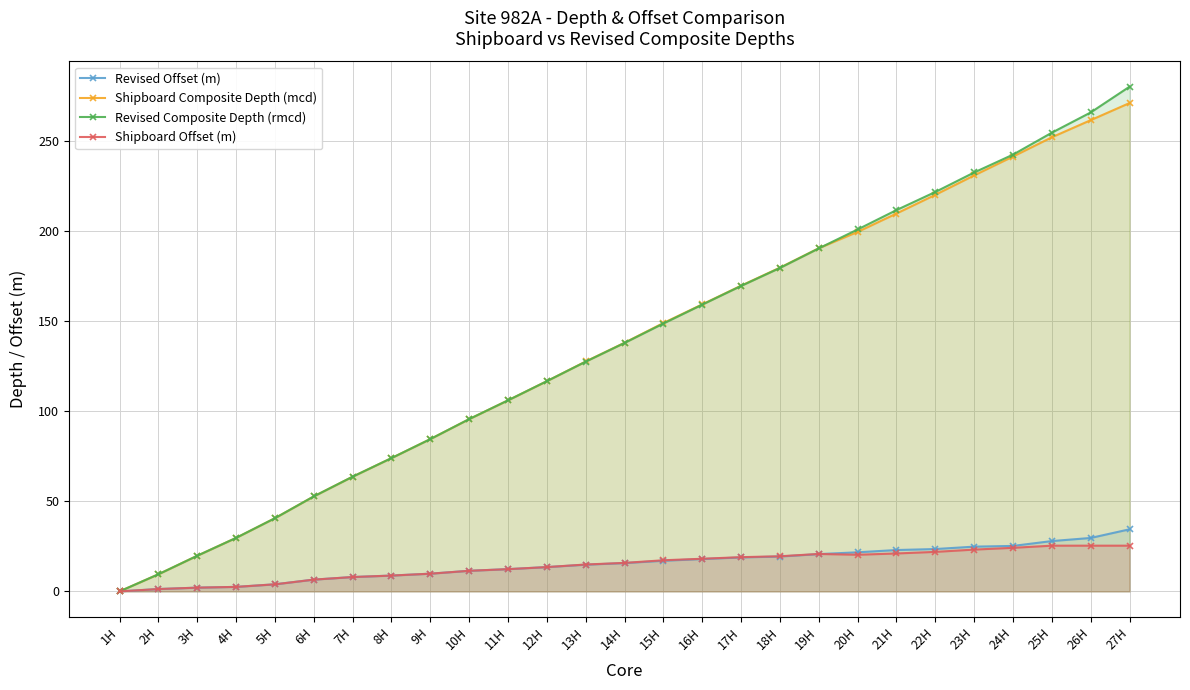

True or false: Revised Offset (m) and Revised Composite Depth (rmcd) cross at least once.

False